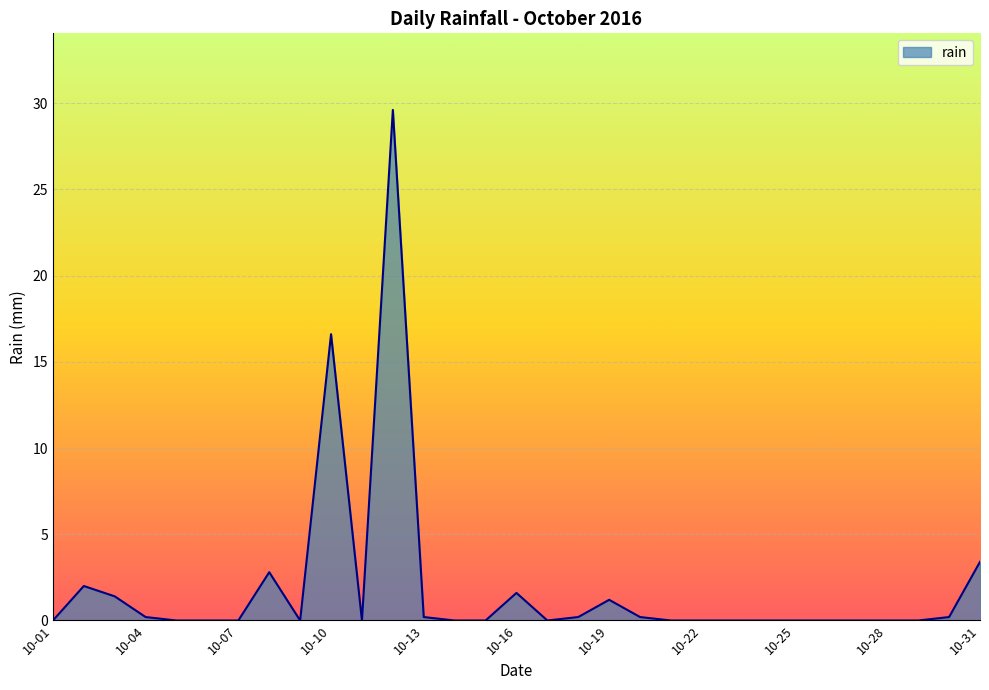

What is the difference between the maximum and minimum values?

29.6